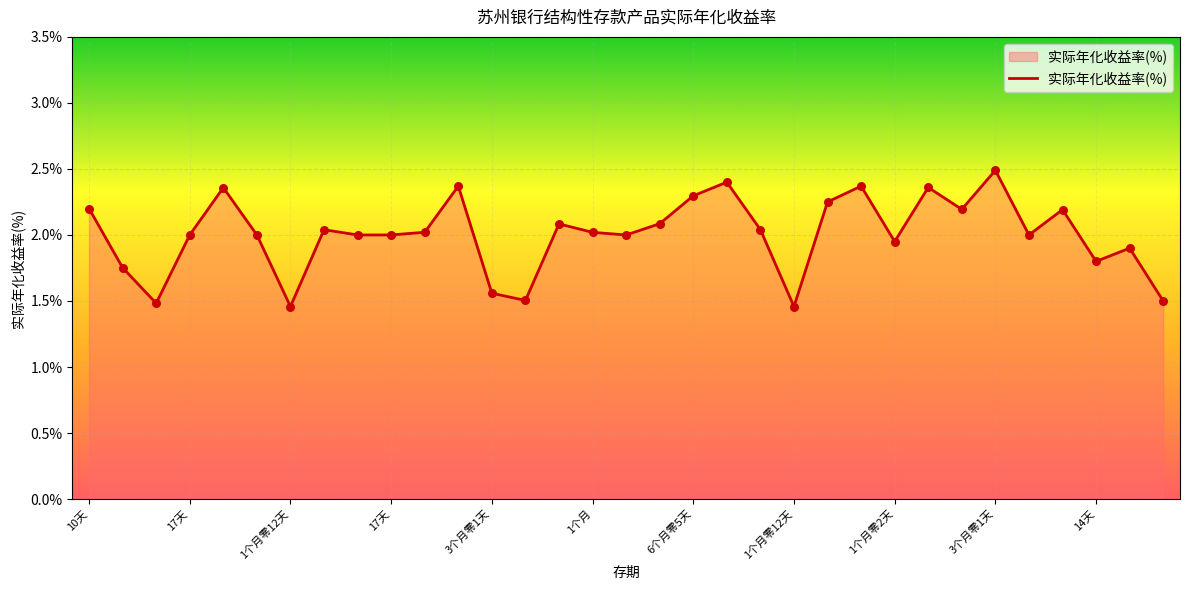

What is the difference between the maximum and minimum values?

1.0